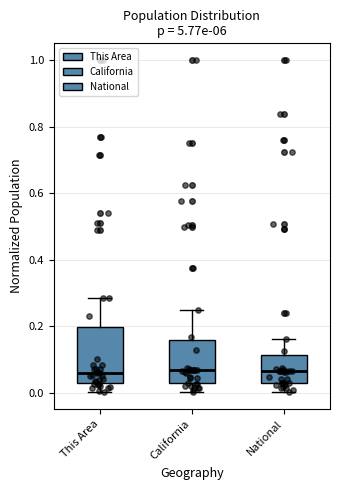

Where does the upper whisker of the box for National end on the y-axis? The values are not printed on the chart, so give them approximately, as read against the axis.

0.16